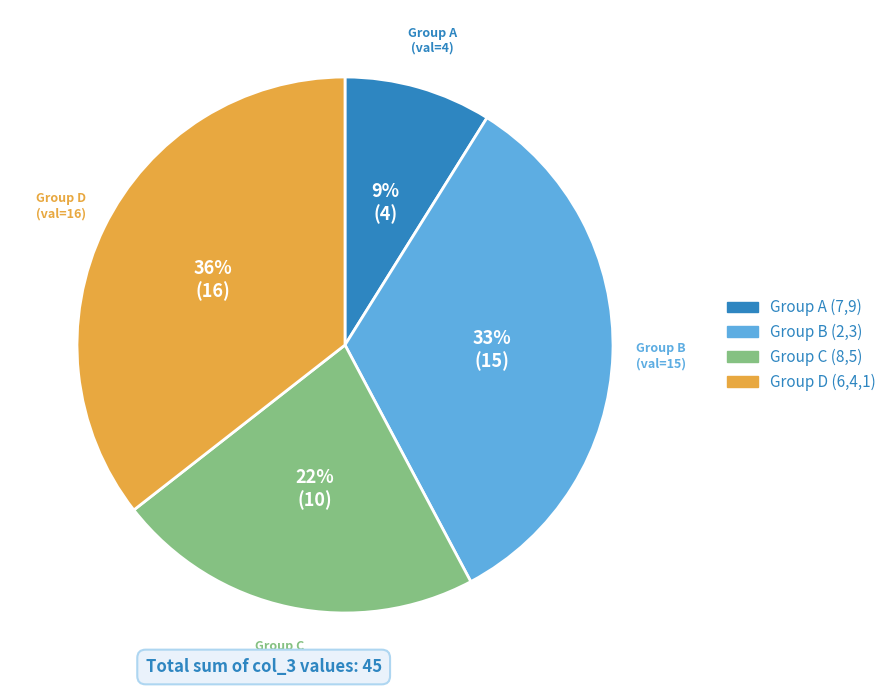

To the nearest percent, what is the difference between the largest and smallest slice percentages?

27%